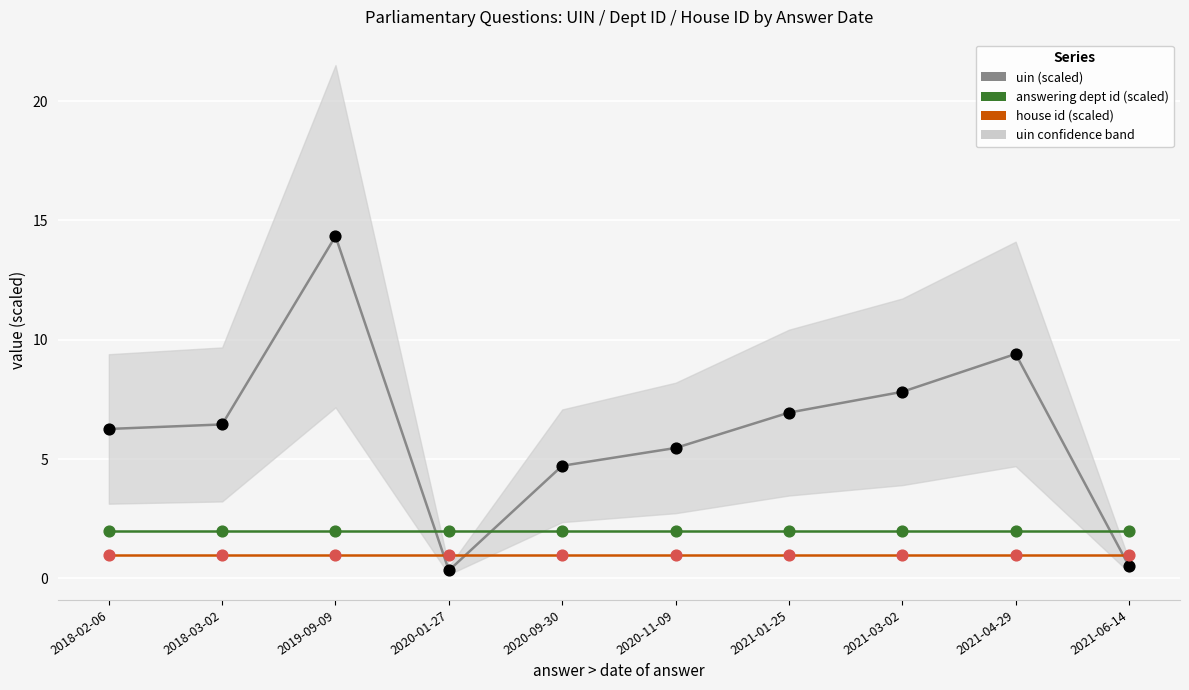

At how many categories does at least one series exceed 11?

1